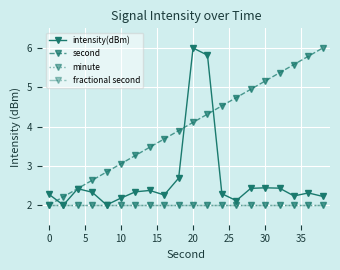

Is this an area chart (filled region under the line)?

No